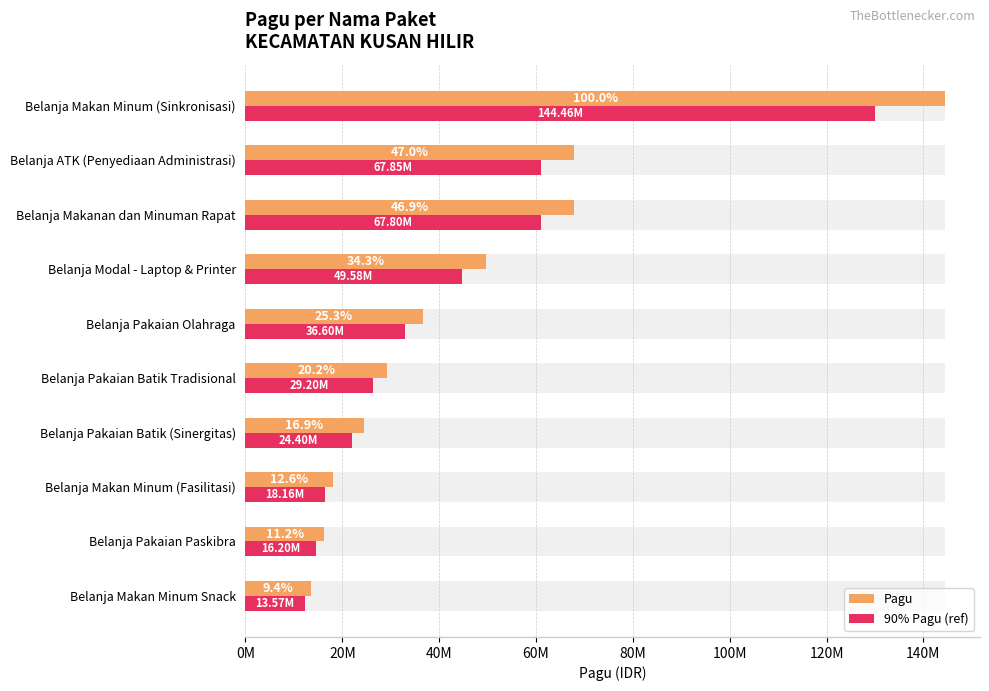

List the series in order of their overall mean, lowest first.

90% Pagu (ref), Pagu